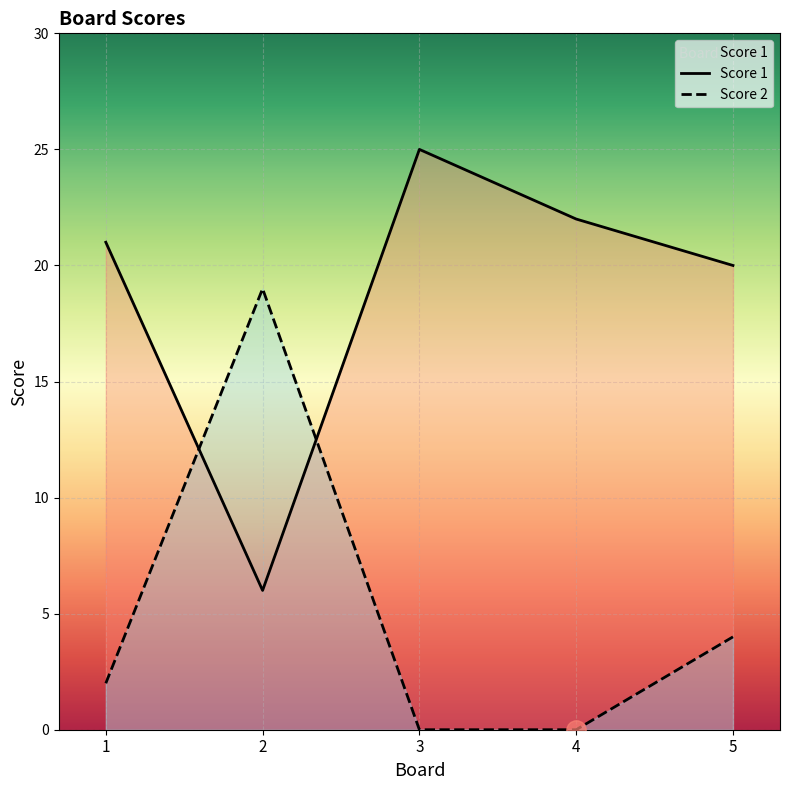

Rank the series by their maximum value, from highest to lowest.

Score 1, Score 2